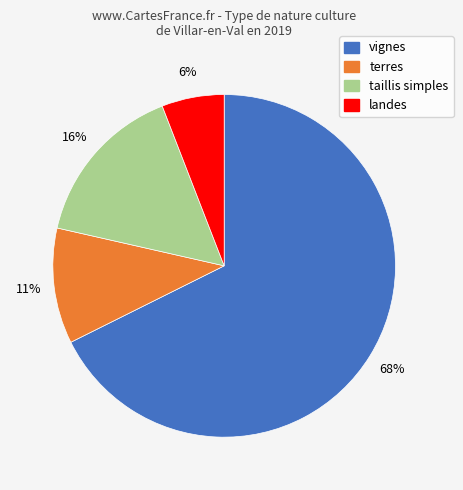

How many segments does this pie chart have?

4